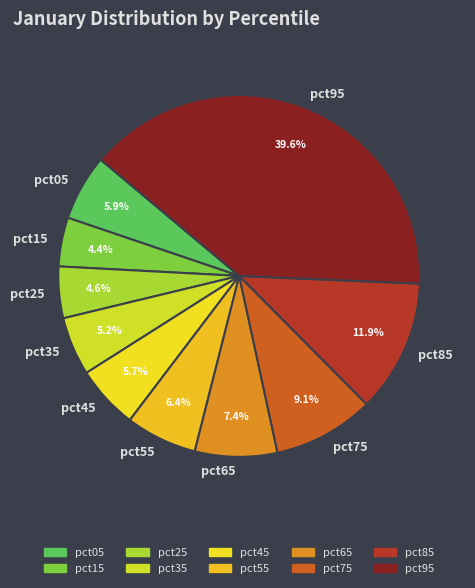

Does any single category account for the majority?

No